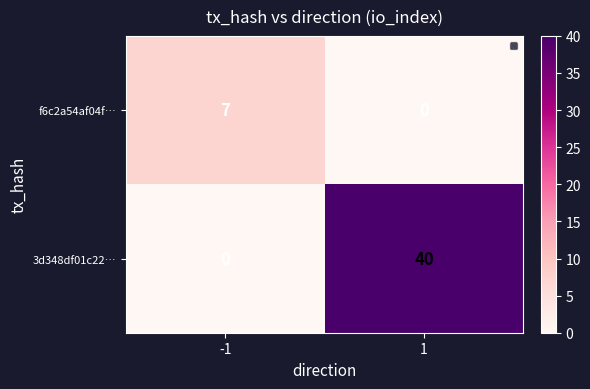

The value of f6c2a54af04f… at 1 is -4. True or false?

False